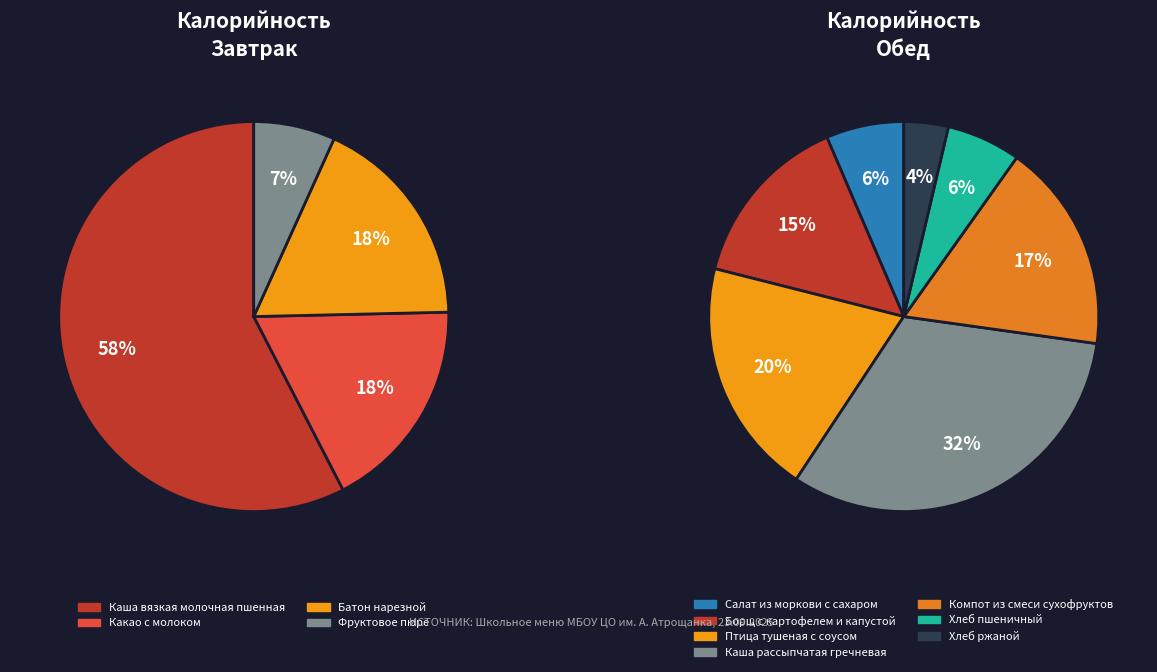

True or false: Салат из моркови с сахаром accounts for 10% of the total.

False